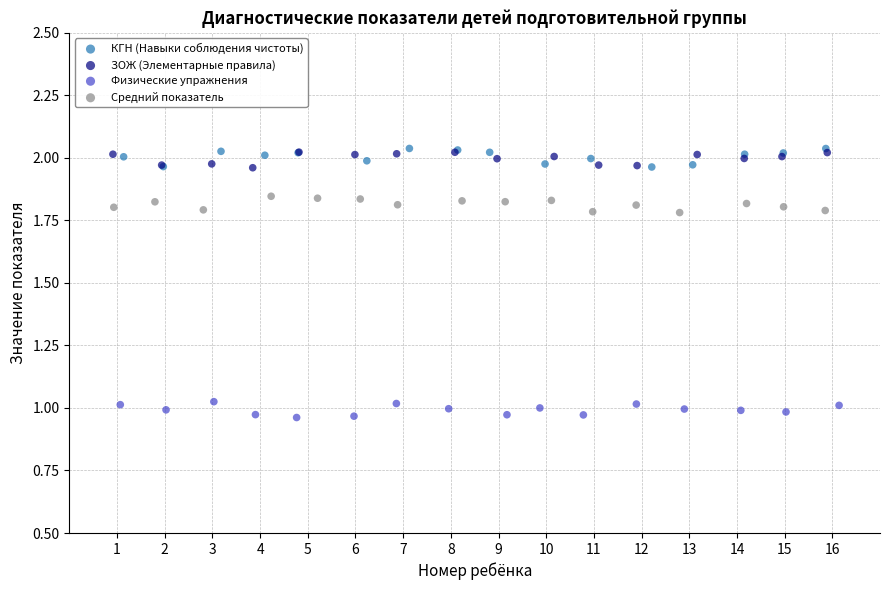

Which series reaches the minimum Y coordinate?

Физические упражнения